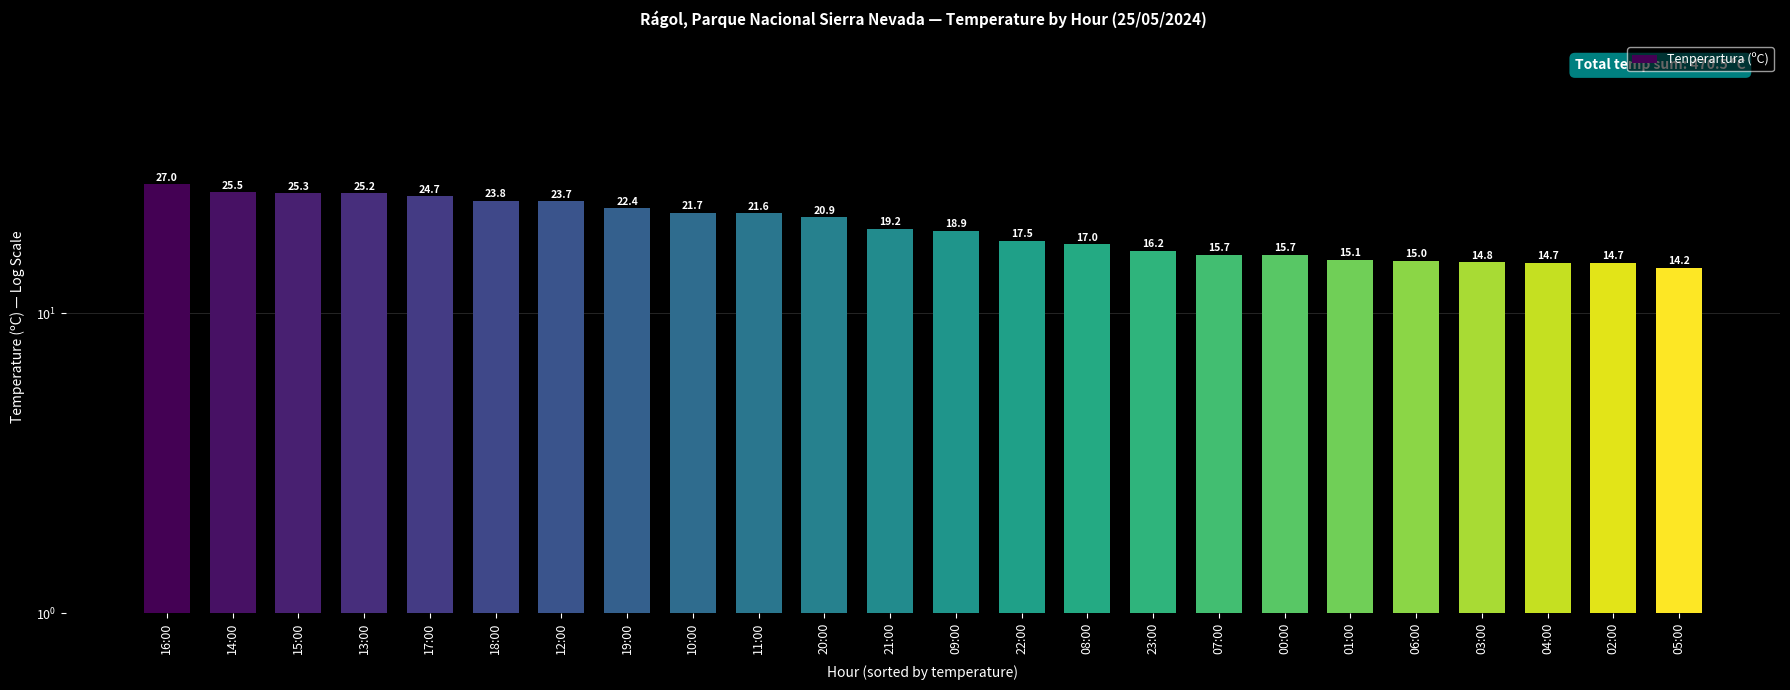

What is the label of the 2nd bar from the left?

14:00